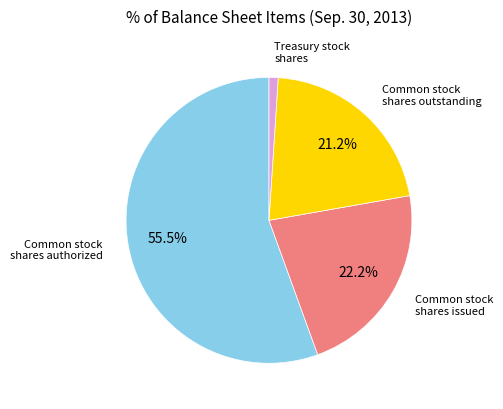

Is there a majority slice in this chart?

Yes